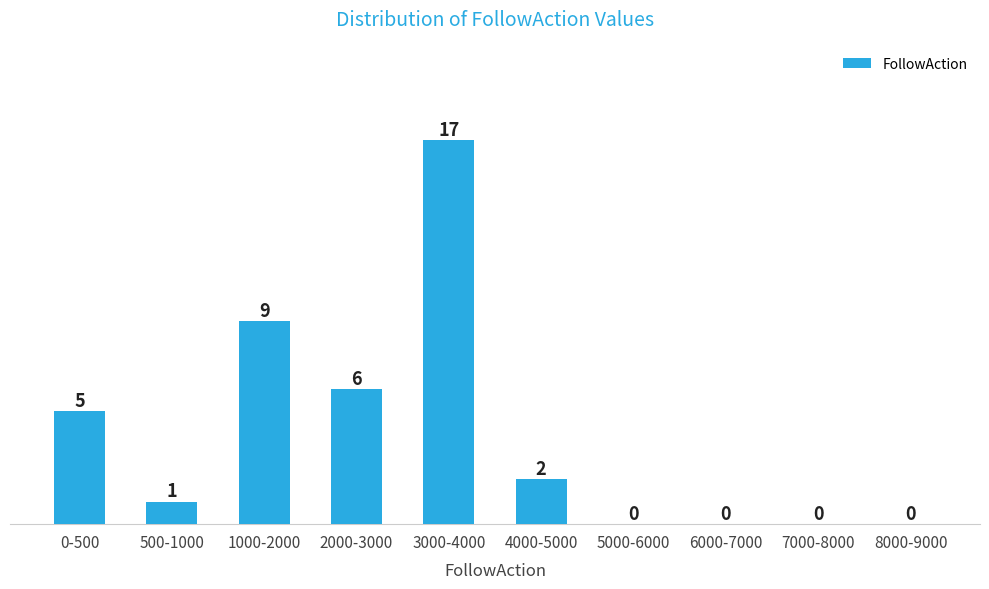

Reading left to right, transcribe all the data shown in this chart.

0-500=5	500-1000=1	1000-2000=9	2000-3000=6	3000-4000=17	4000-5000=2	5000-6000=0	6000-7000=0	7000-8000=0	8000-9000=0